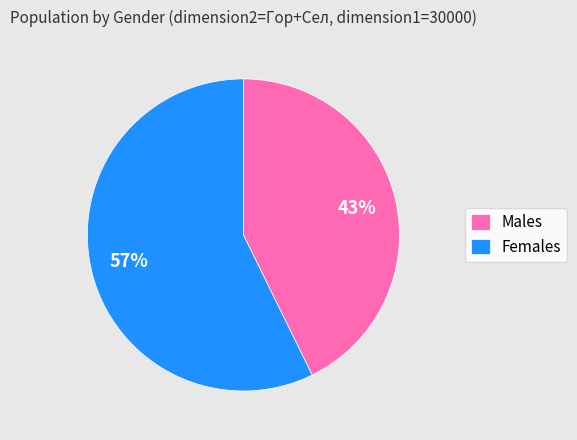

Which category has the smallest portion of the pie?

Males